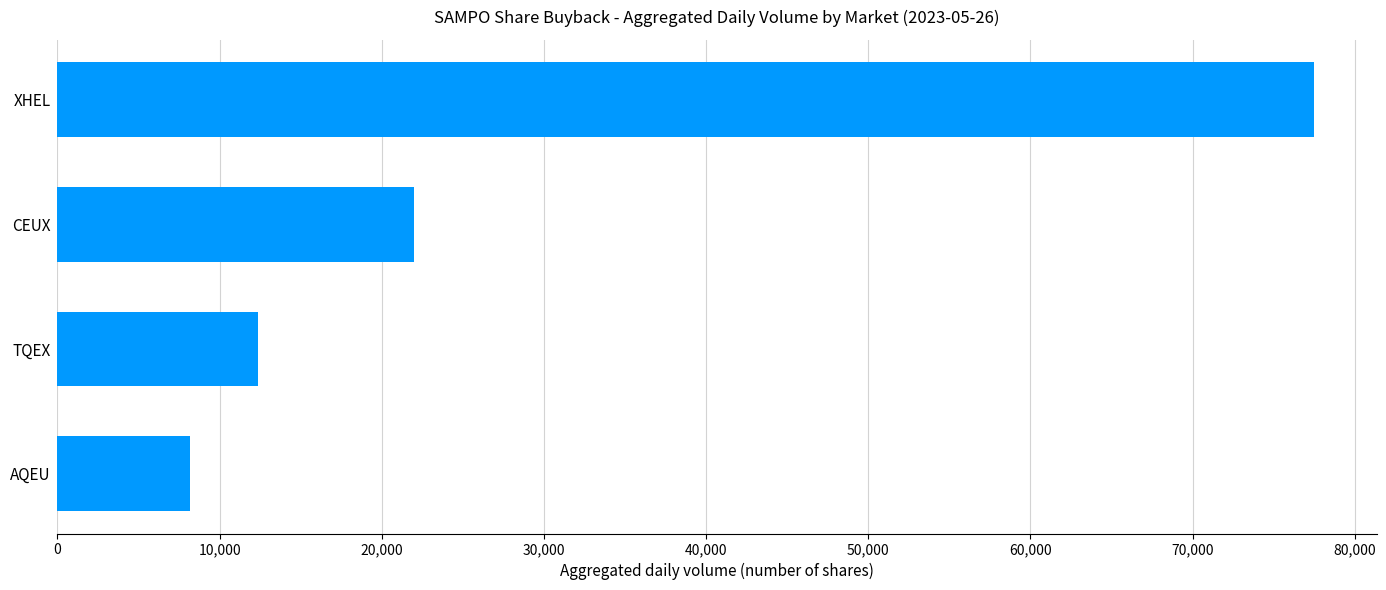

The value at TQEX is 7919. True or false?

False